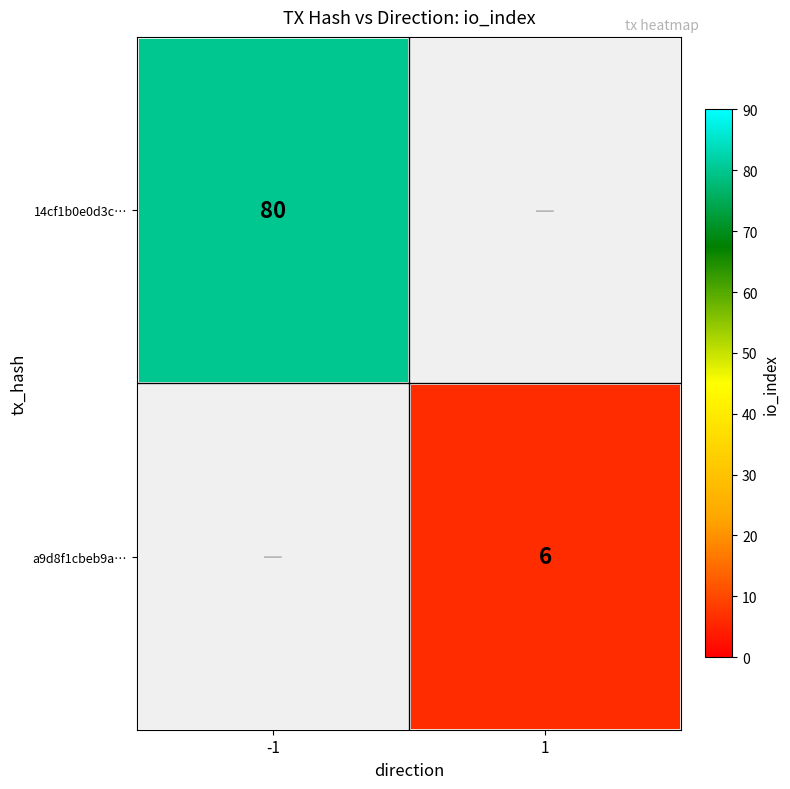

Is it true that a9d8f1cbeb9a… equals 4 at 1?

False